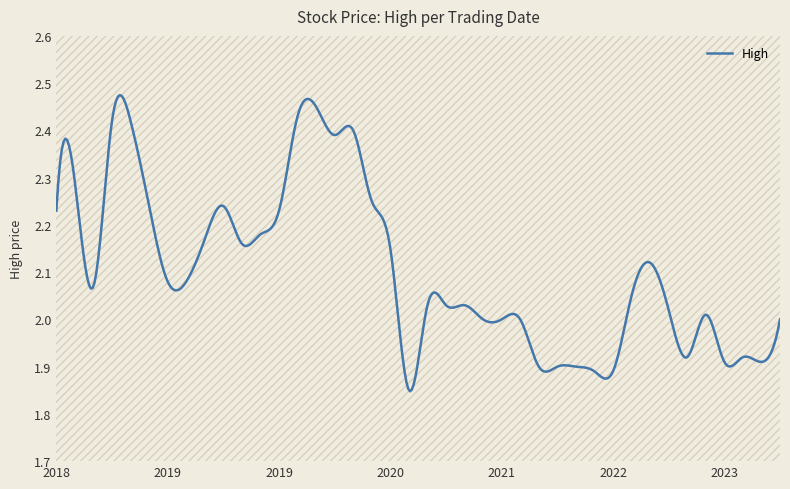

True or false: the data shows 0.6 at 07/08/2022.

False